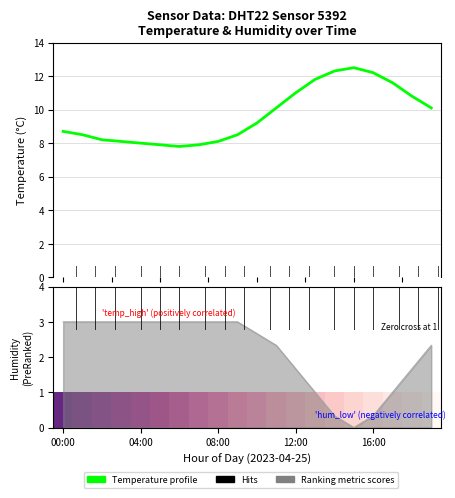

True or false: temperature has a value of 15.1 at 10.

False